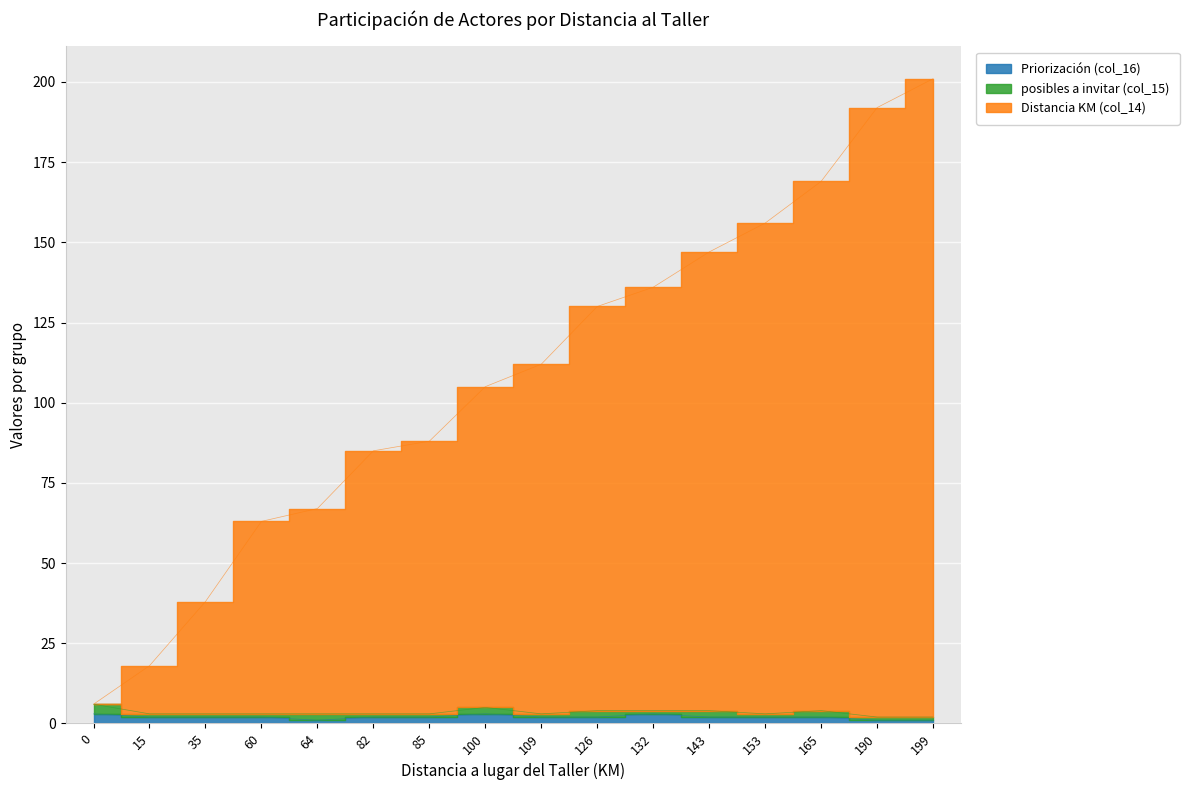

Is the value of Distancia KM (col_14) at 35 greater than the value of Priorización (col_16) at 126?

Yes